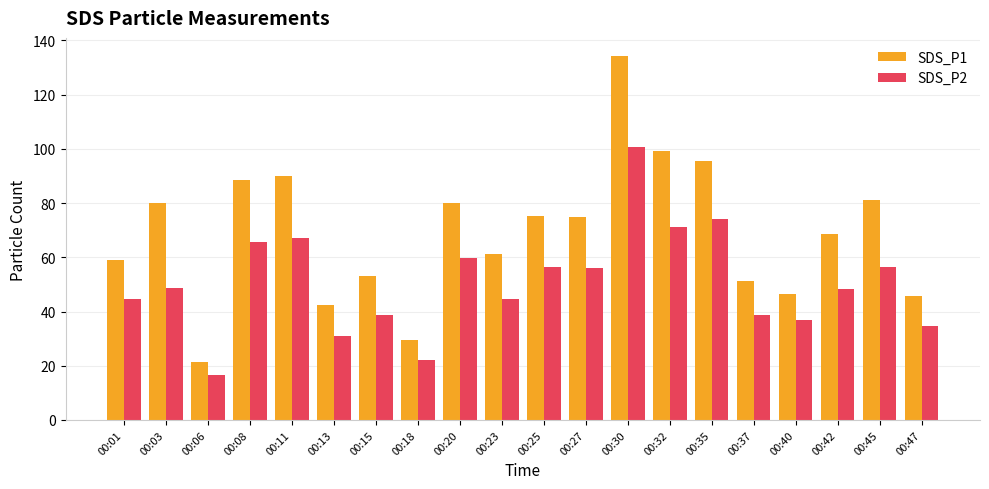

At 00:35, list the series in order from smallest to largest.

SDS_P2, SDS_P1